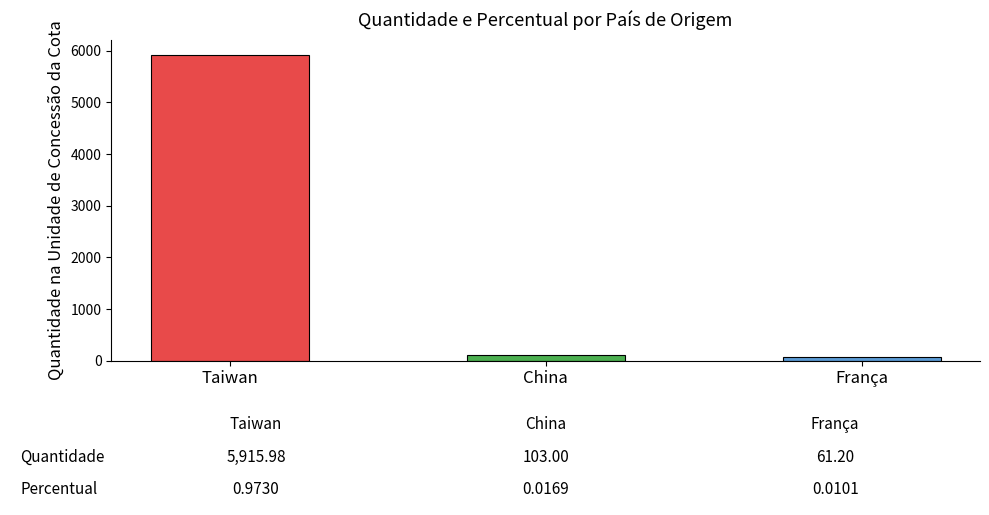

Are the bars grouped side by side (vs. stacked)?

No